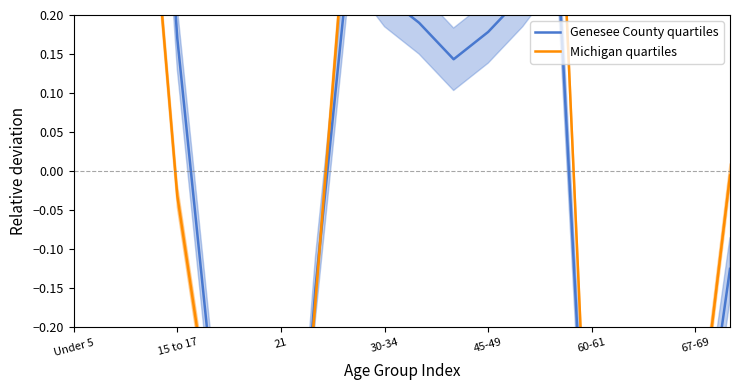

The Michigan quartiles series shows -0.6 at 17. True or false?

True